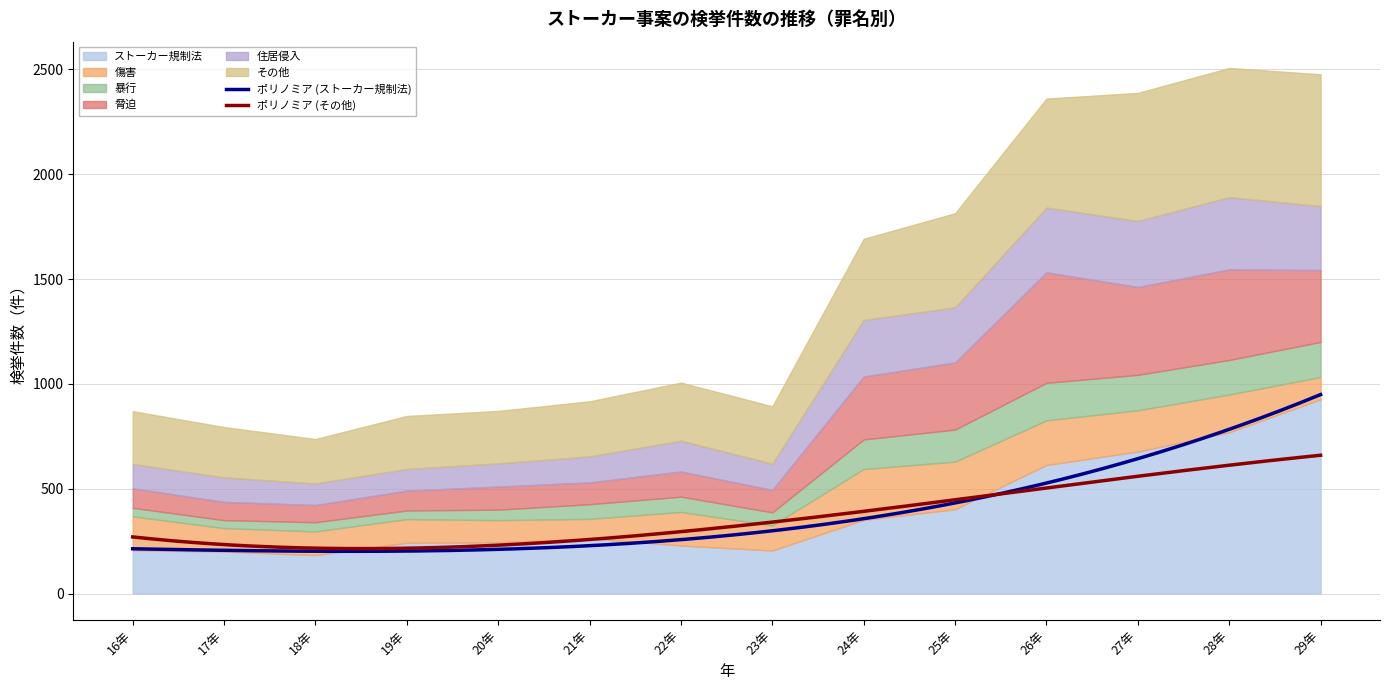

At which label does 傷害 reach its peak?

24年